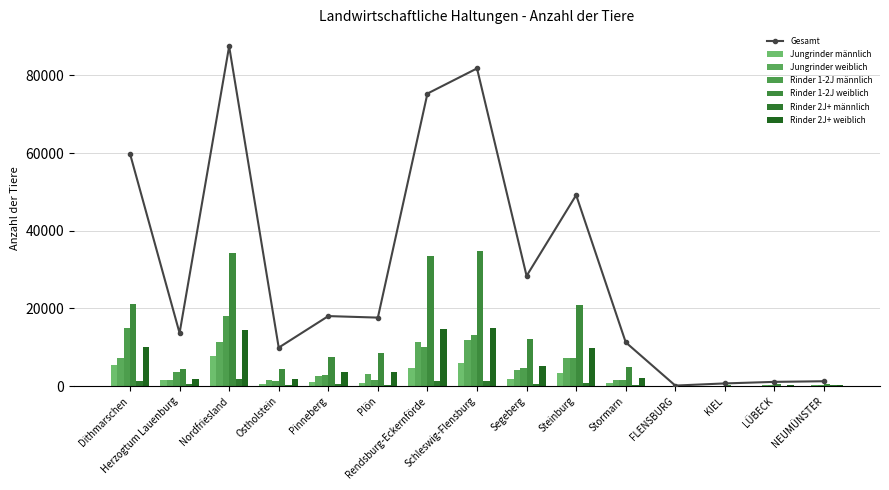

Is the value of Rinder 1-2J männlich at FLENSBURG greater than the value of Rinder 1-2J weiblich at Dithmarschen?

No